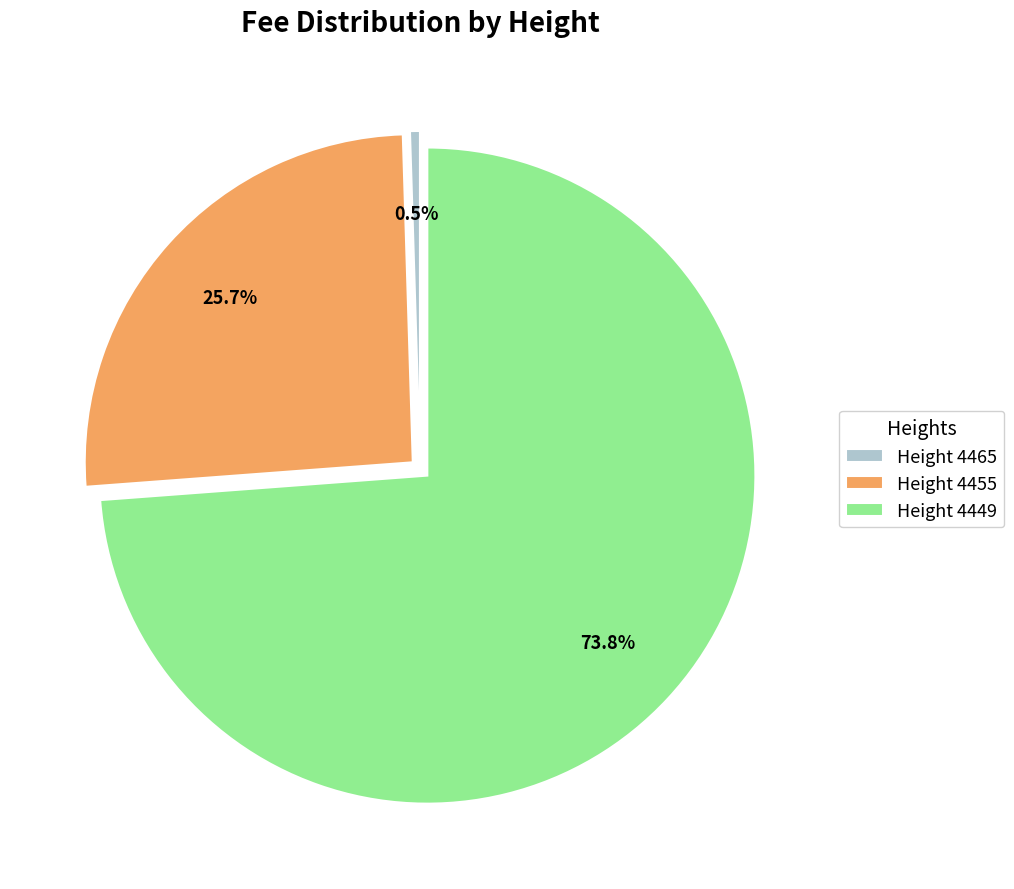

What portion of the pie excludes Height 4465?

99.5%